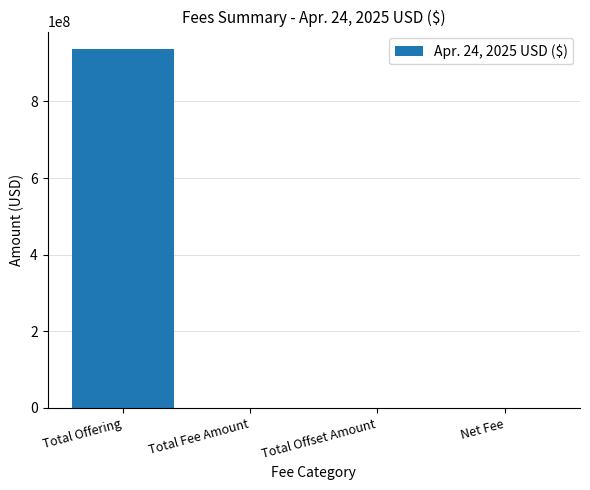

Between Total Offering and Total Offset Amount, which is larger?

Total Offering